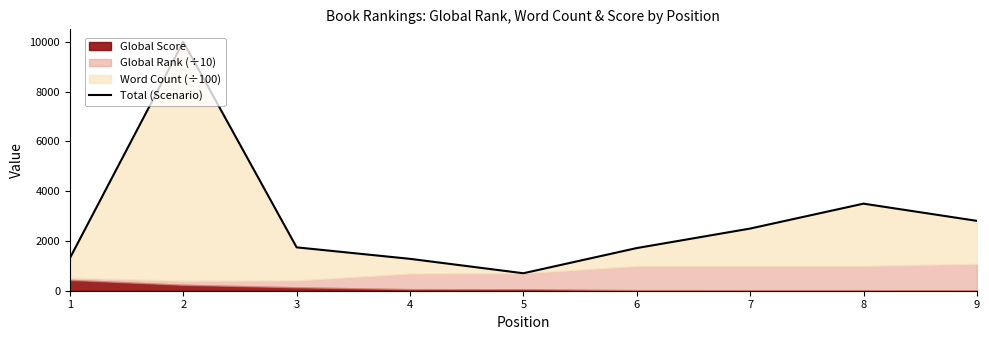

Where is the data nearest to the value 5349?

8